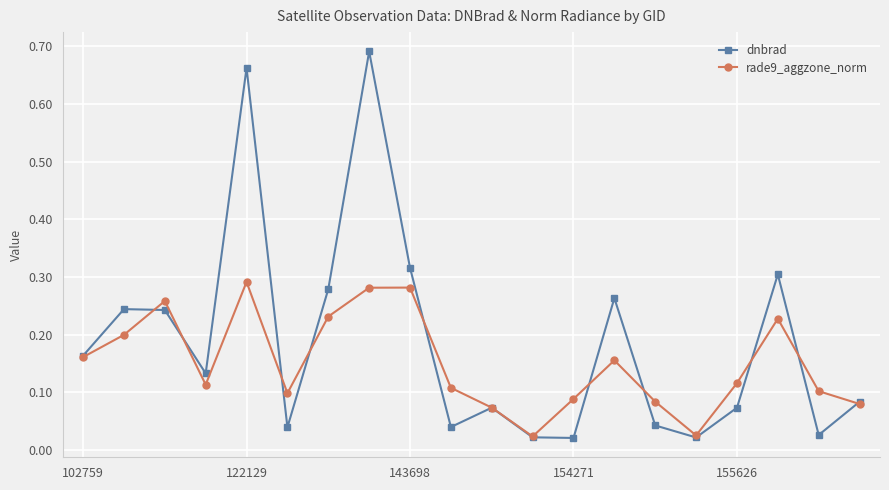

Which series has the largest range (max minus min)?

dnbrad